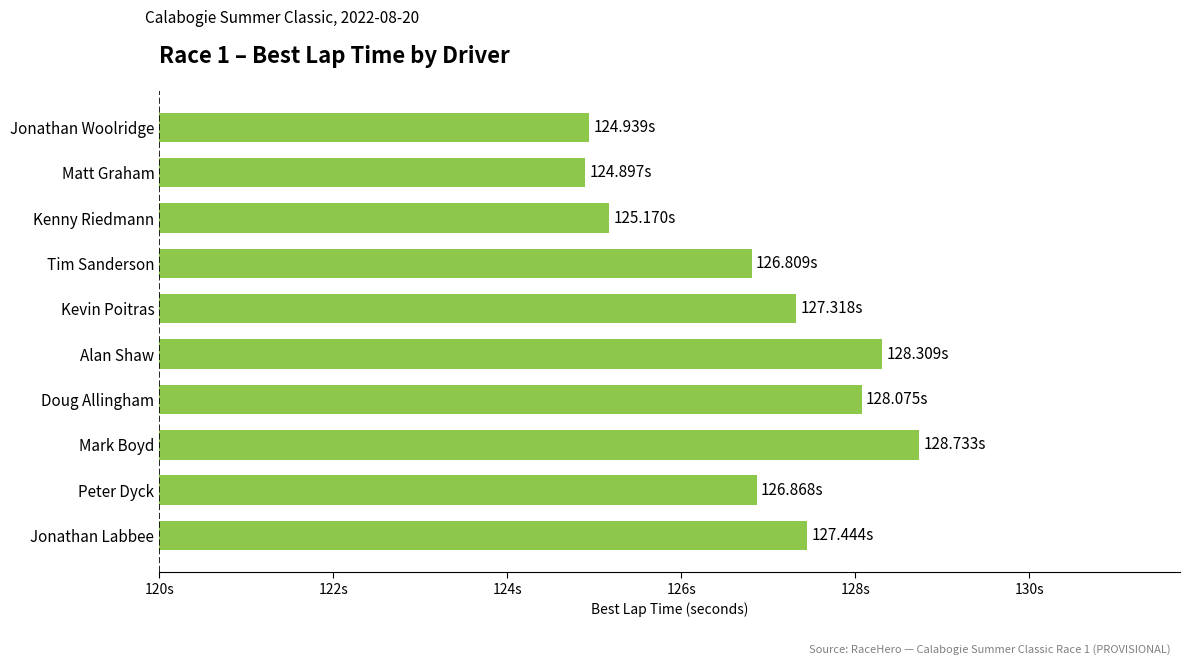

Are the bars horizontal?

Yes